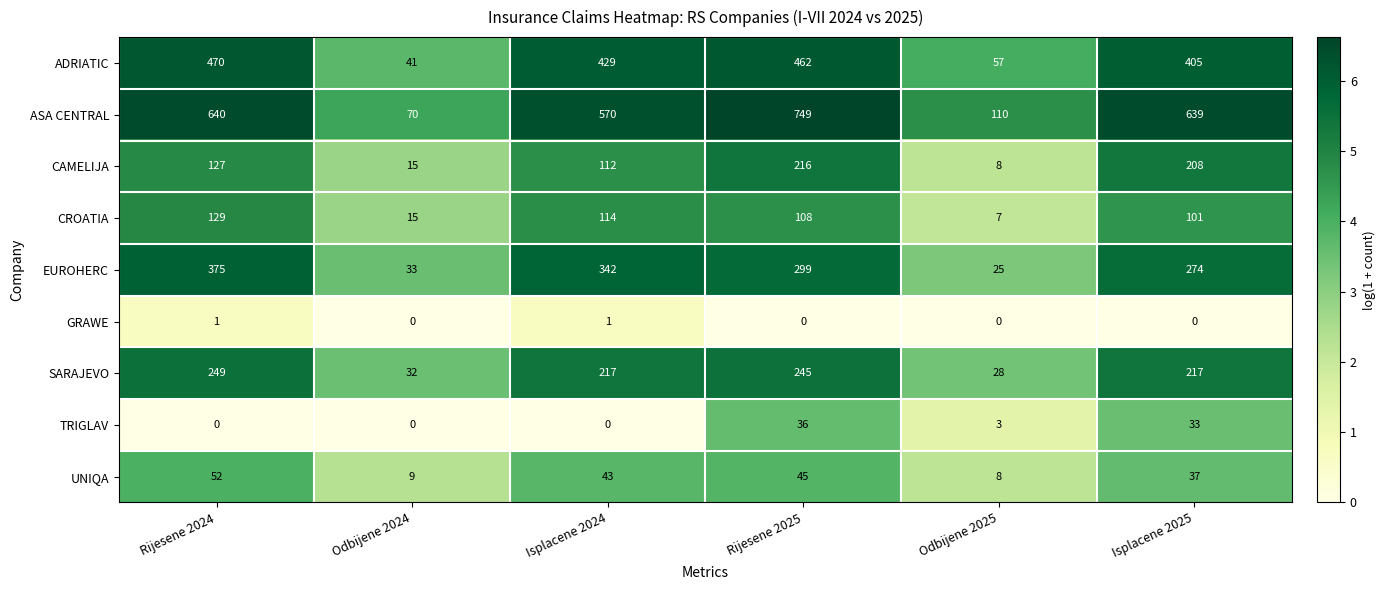

What is the difference between the maximum and minimum values in the CROATIA series?

122